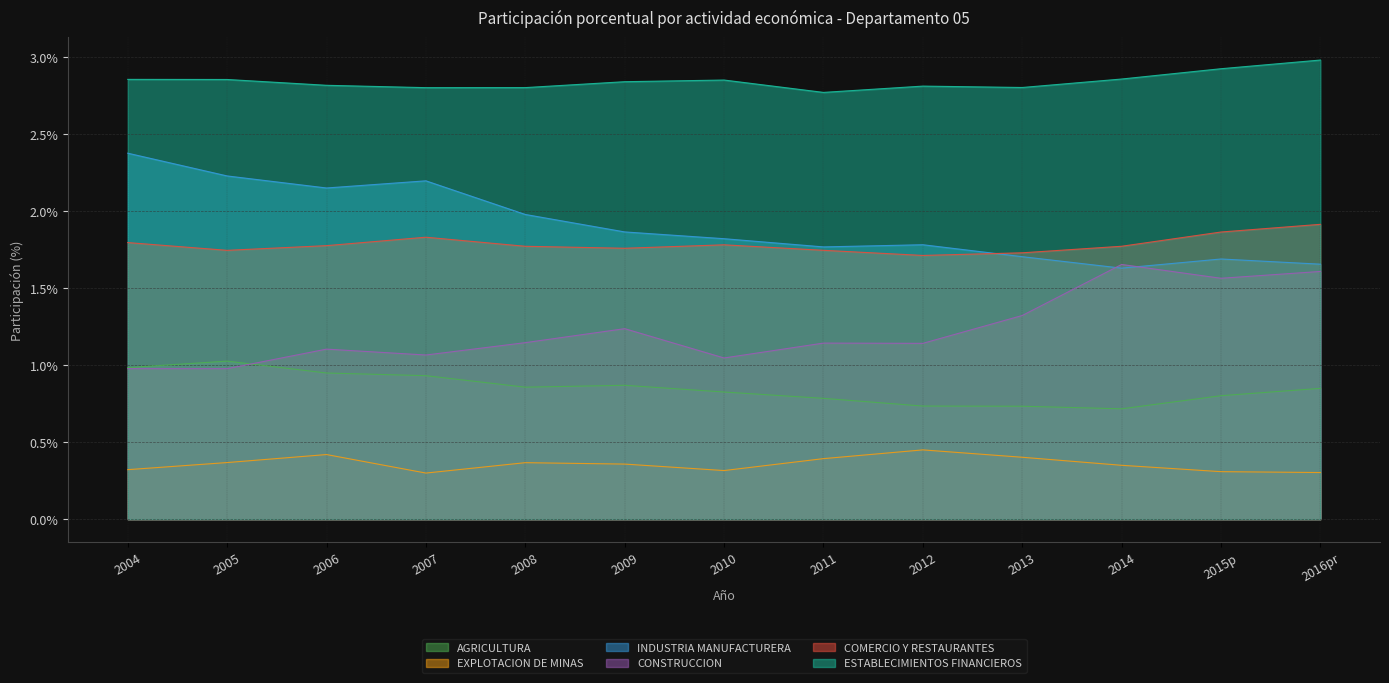

Which series changed the most between 2006 and 2008?

INDUSTRIA MANUFACTURERA